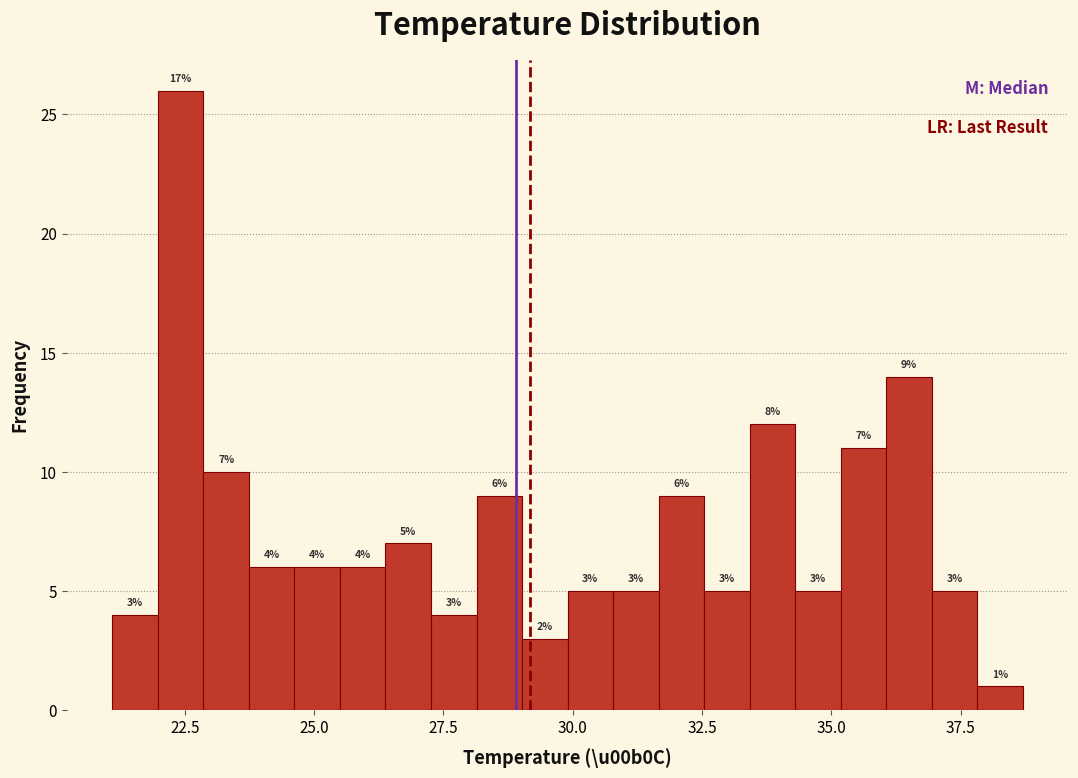

Around what value on the x-axis is the tallest bar? Give the approximate position of its centre, as read against the axis.

22.5